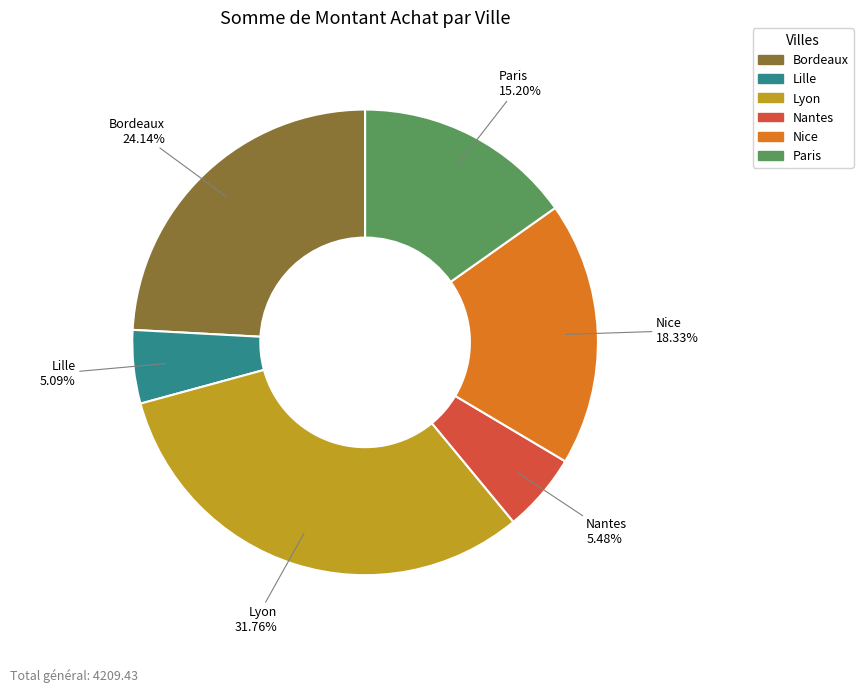

What percentage do Bordeaux and Lyon together represent?

55.9%